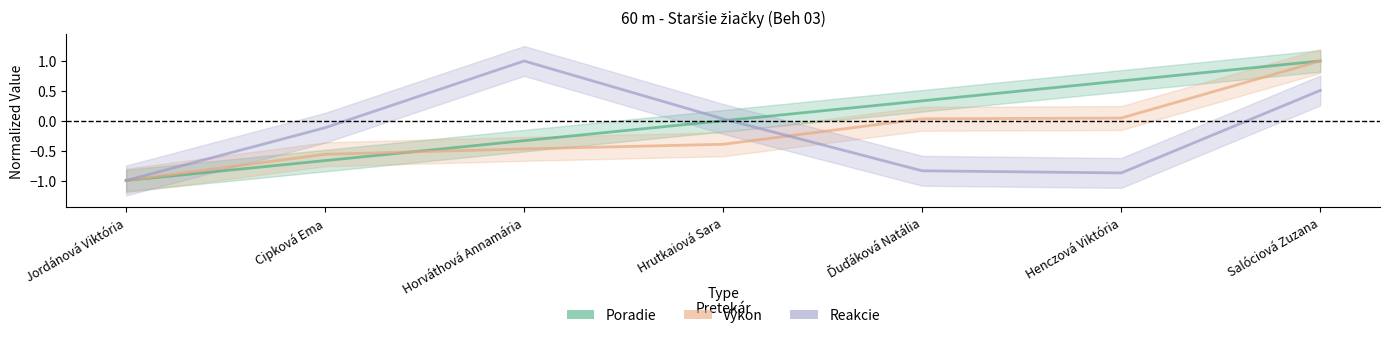

At which category is the sum across all series the highest?

Salóciová Zuzana